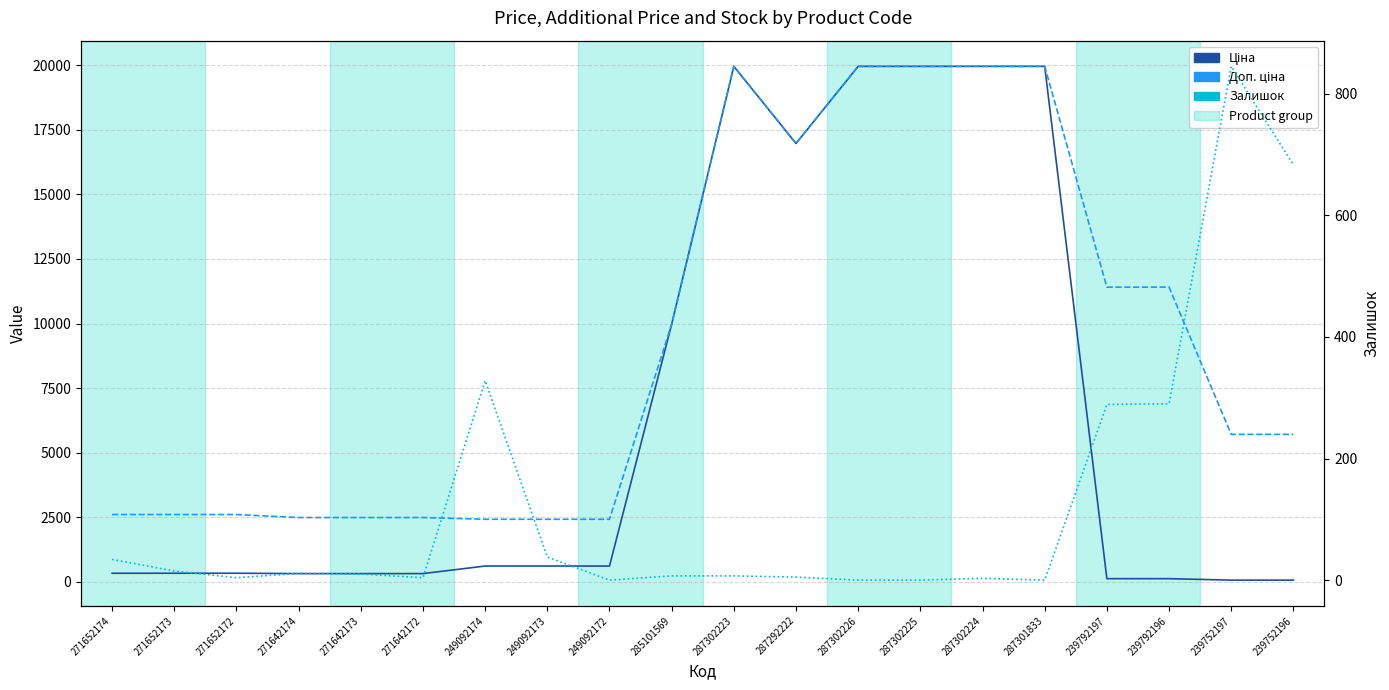

How many positive values does the Залишок series have?

16